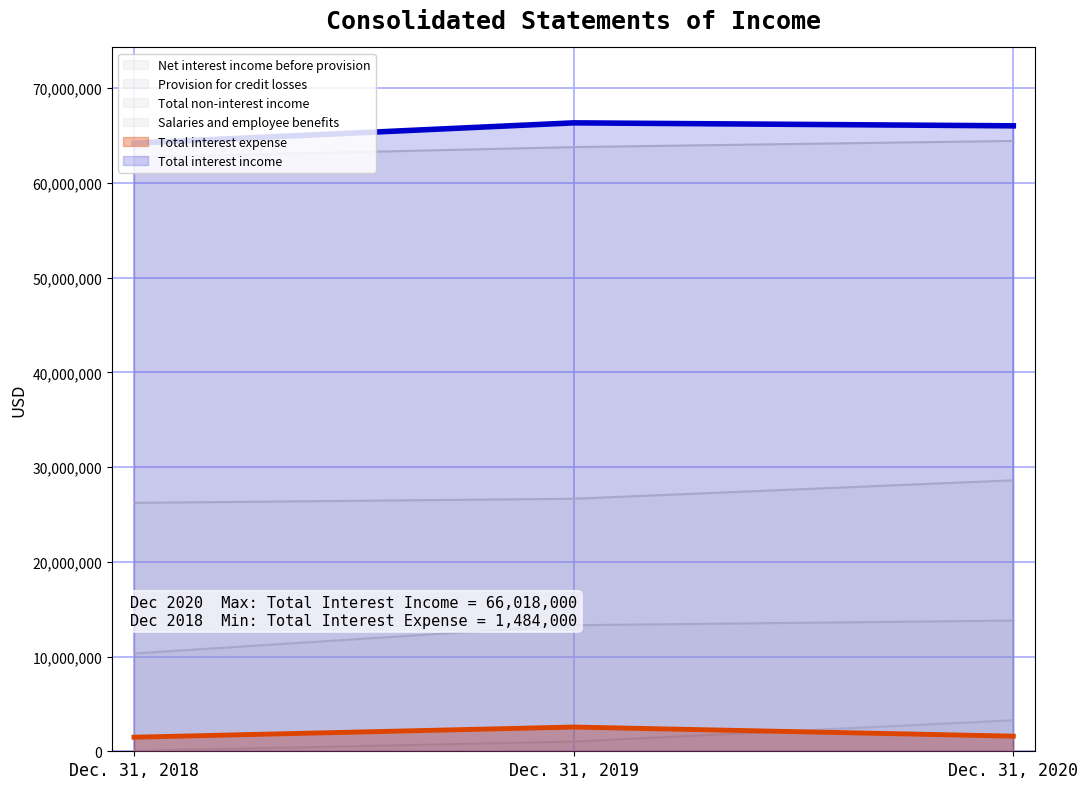

The Net interest income before provision series shows 27617478 at Dec. 31, 2019. True or false?

False